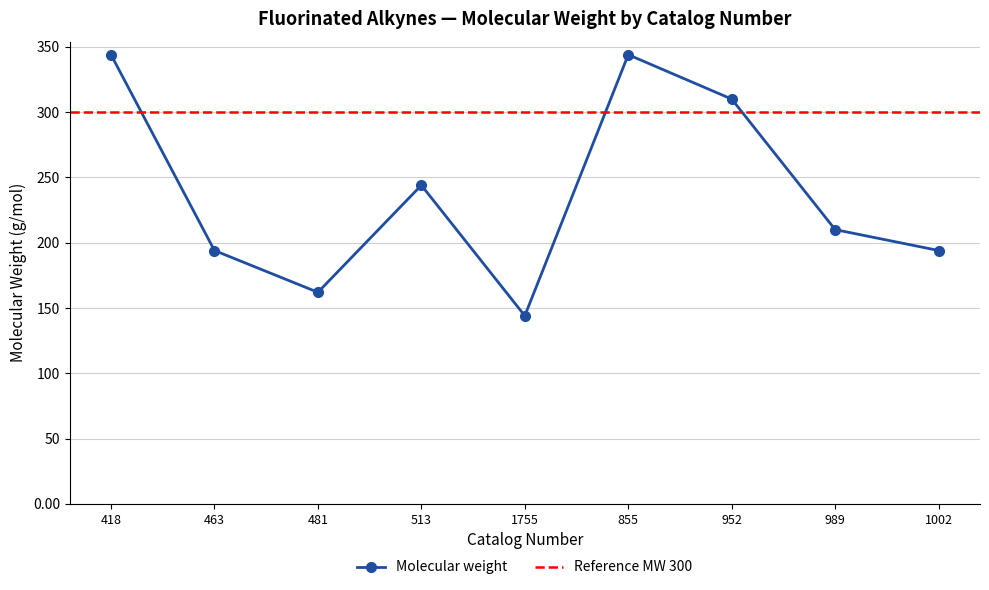

At which label does Molecular weight reach its peak?

418